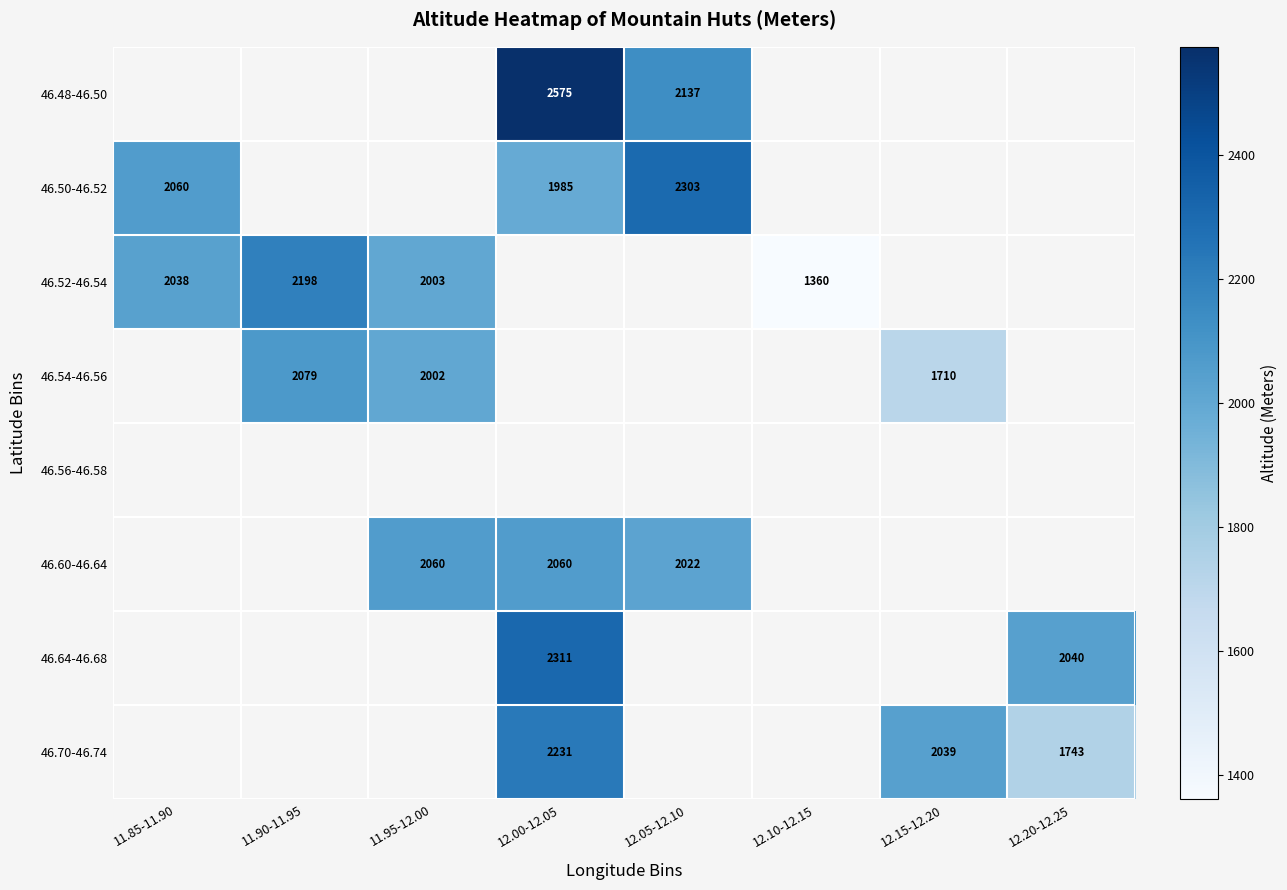

The 46.70-46.74 series shows 2039 at 12.15-12.20. True or false?

True